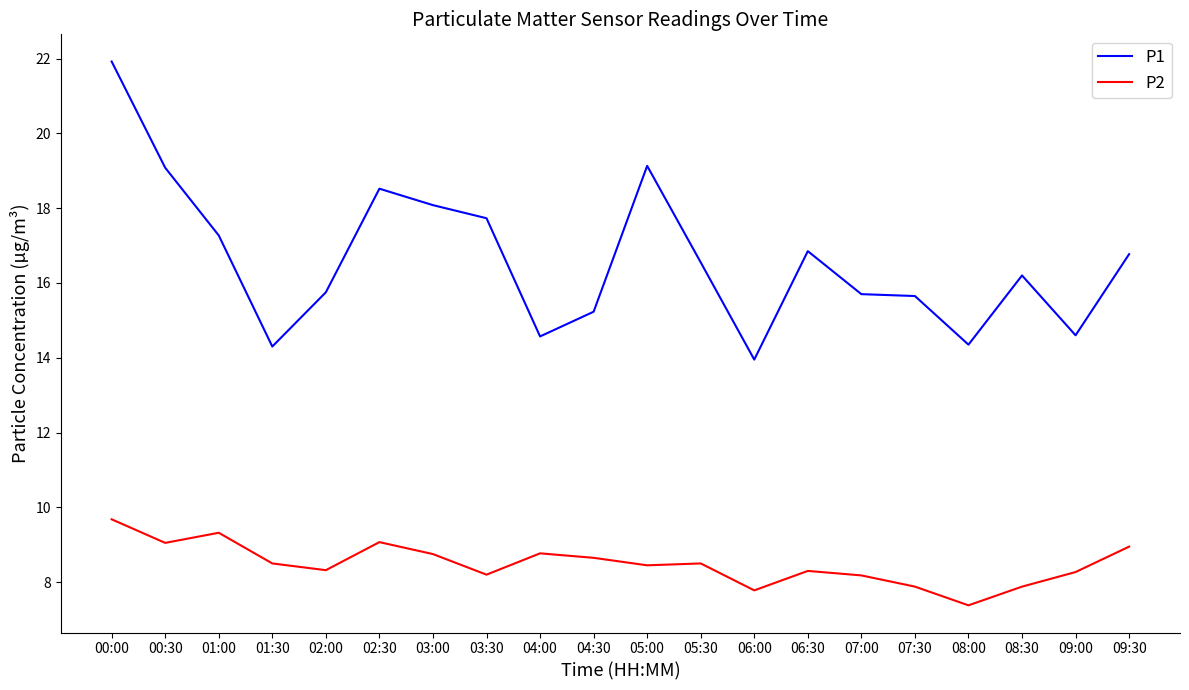

What is the difference between the maximum and minimum values in the P1 series?

8.0